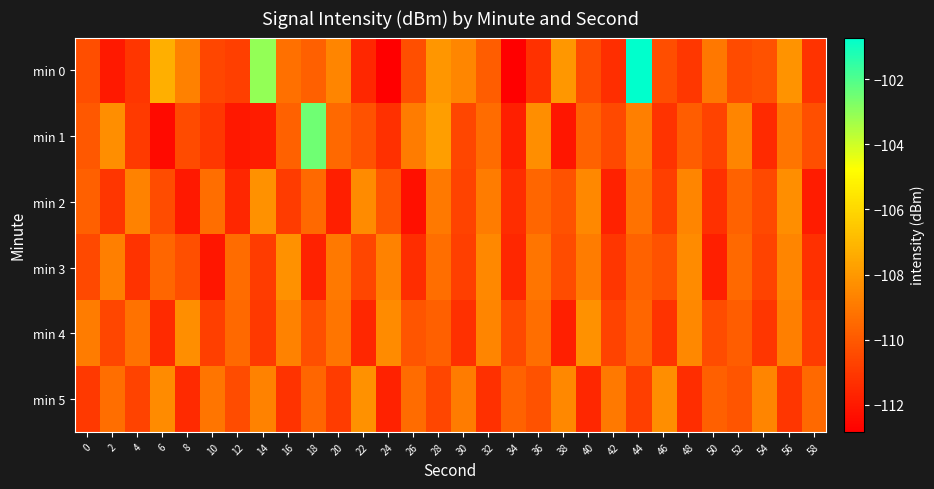

What is the total value across all series at 38?

-661.1